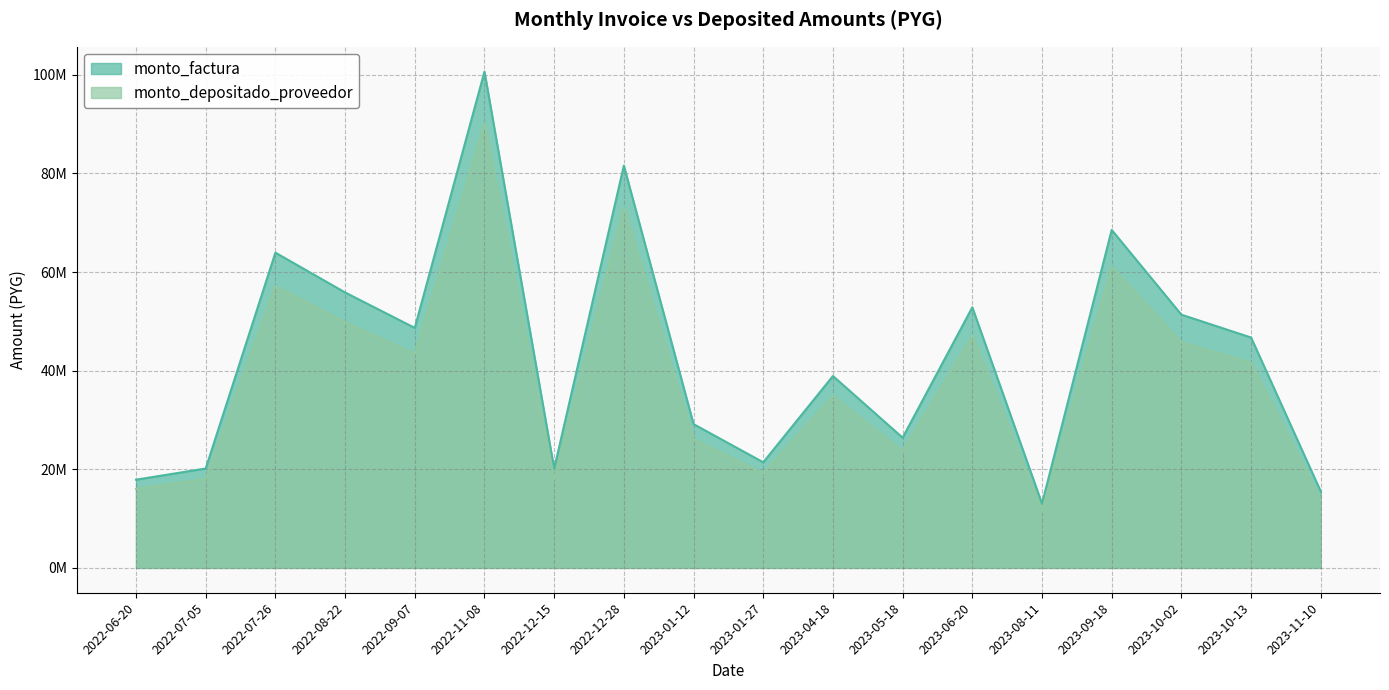

At which category does monto_depositado_proveedor reach its first local peak?

2022-07-26